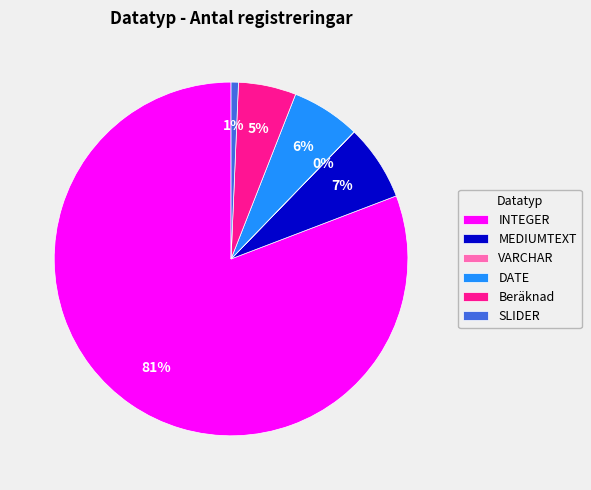

To the nearest percent, what percentage of the pie is INTEGER?

81%